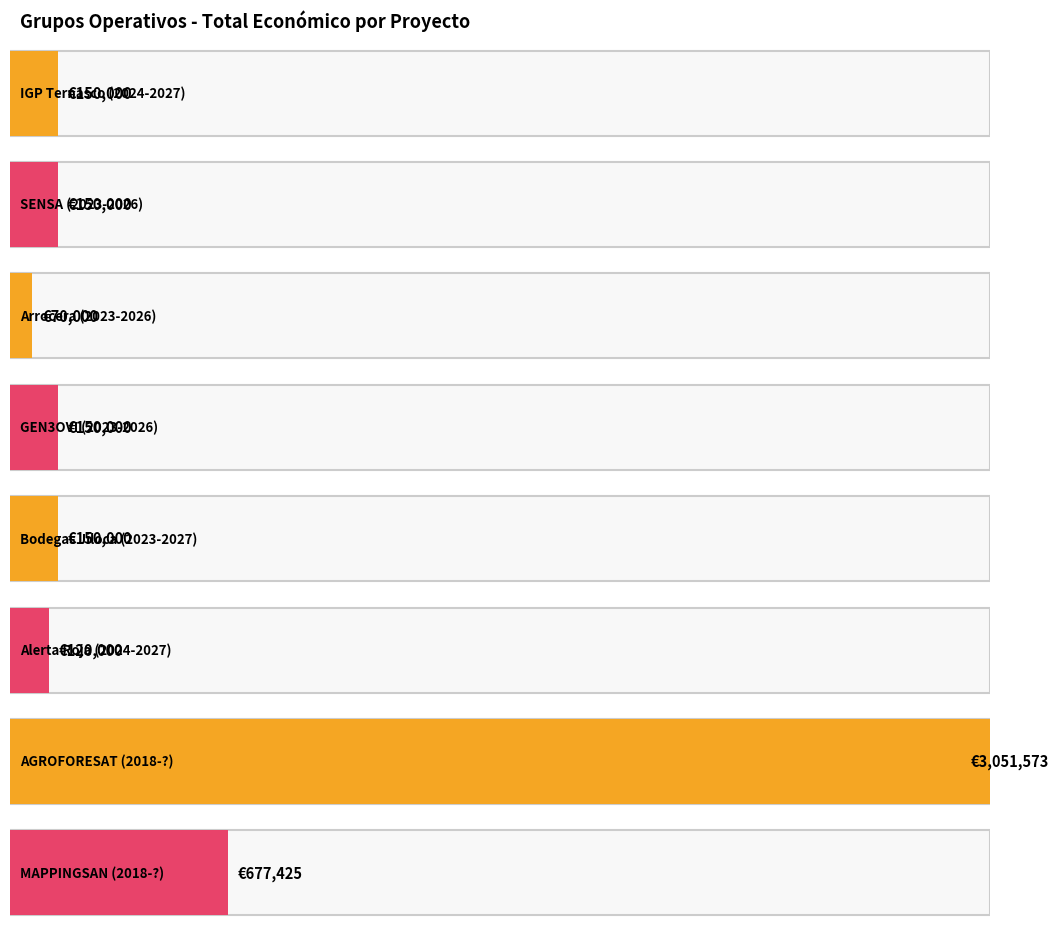

List the labels in order of value, smallest first.

2023, 2024, 2024, 2023, 2023, 2023, 2018, 2018